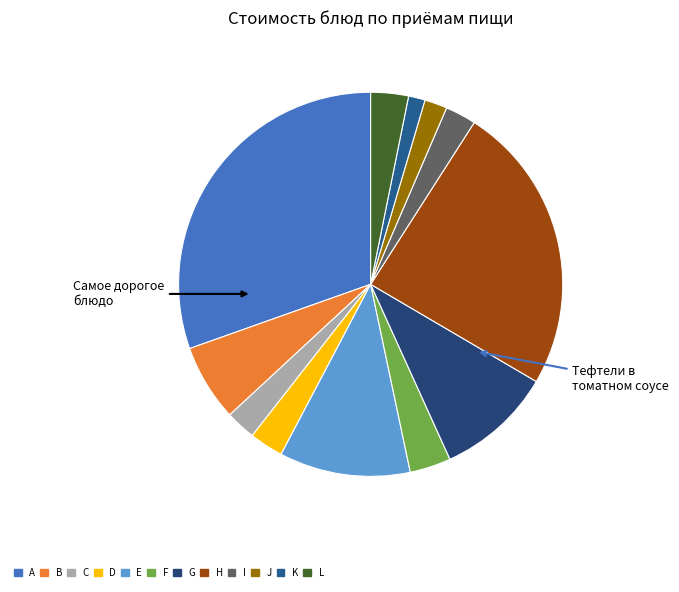

How many segments does this pie chart have?

12